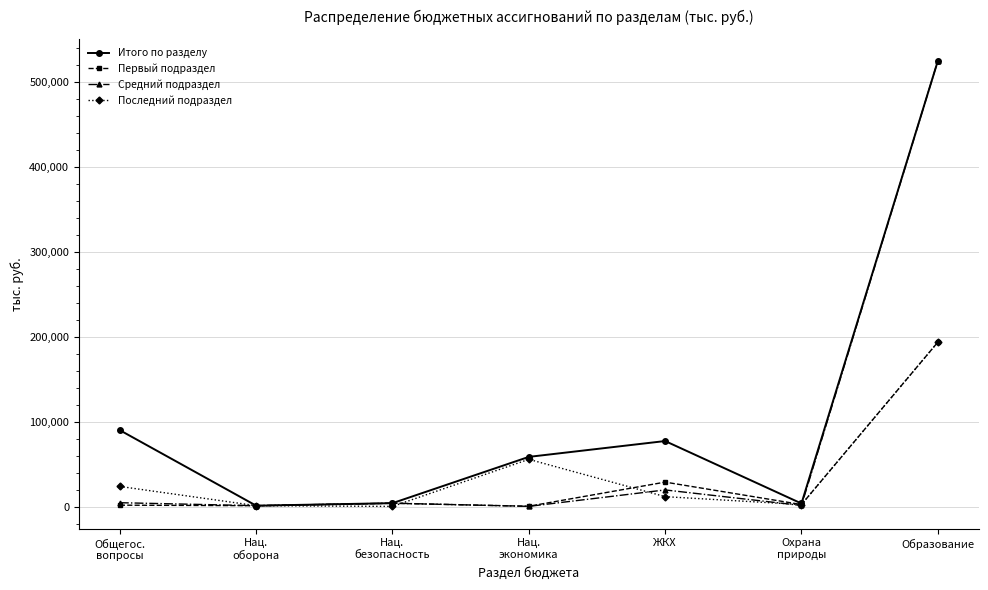

Where is Средний подраздел nearest to the value 262118?

ЖКХ